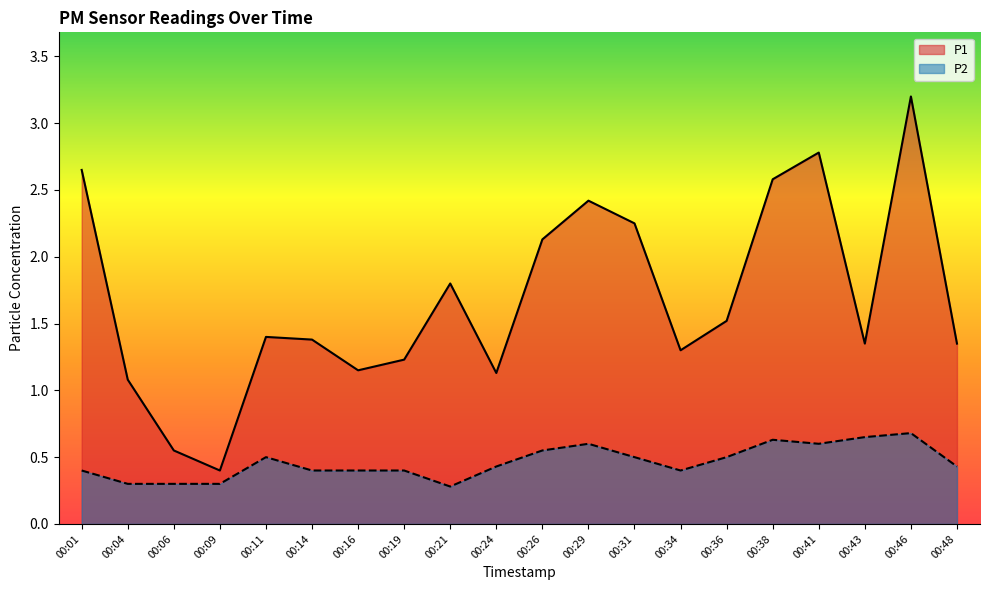

Is the value of P2 at 00:11 greater than the value of P1 at 00:38?

No